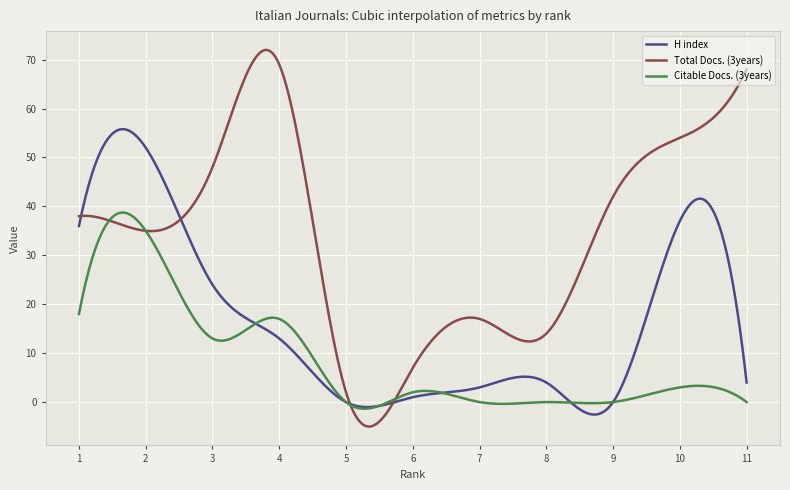

Rank the series by their average value, from highest to lowest.

Total Docs. (3years), H index, Citable Docs. (3years)